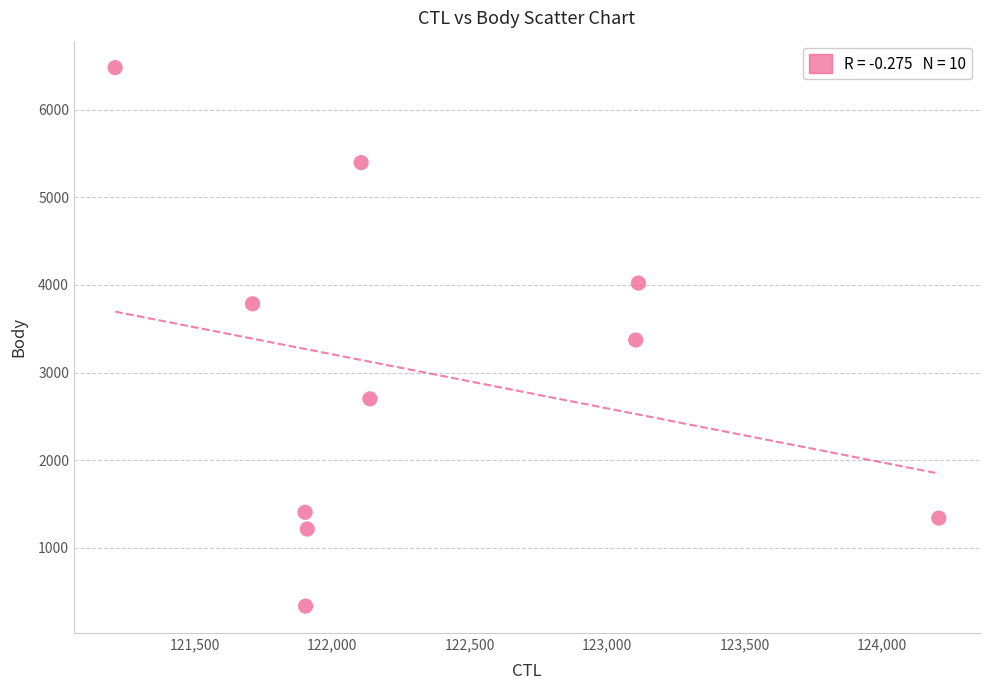

What is the average Y value?

3004